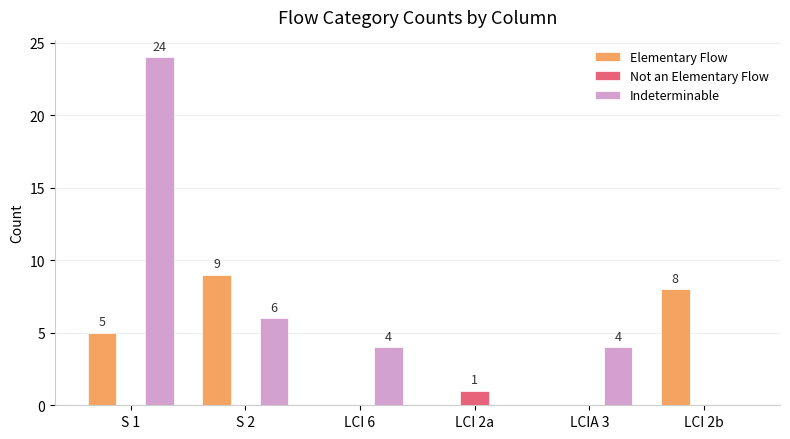

Reading right to left, what are all the values shown in this chart?

Elementary Flow: LCI 2b=8	LCIA 3=0	LCI 2a=0	LCI 6=0	S 2=9	S 1=5
Not an Elementary Flow: LCI 2b=0	LCIA 3=0	LCI 2a=1	LCI 6=0	S 2=0	S 1=0
Indeterminable: LCI 2b=0	LCIA 3=4	LCI 2a=0	LCI 6=4	S 2=6	S 1=24